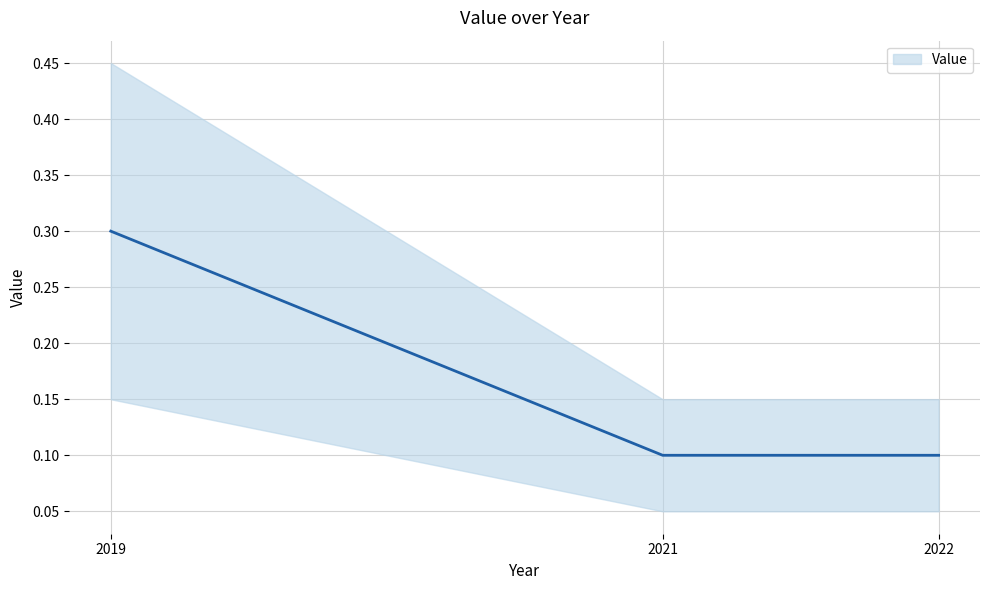

How many categories are shown in the chart?

3